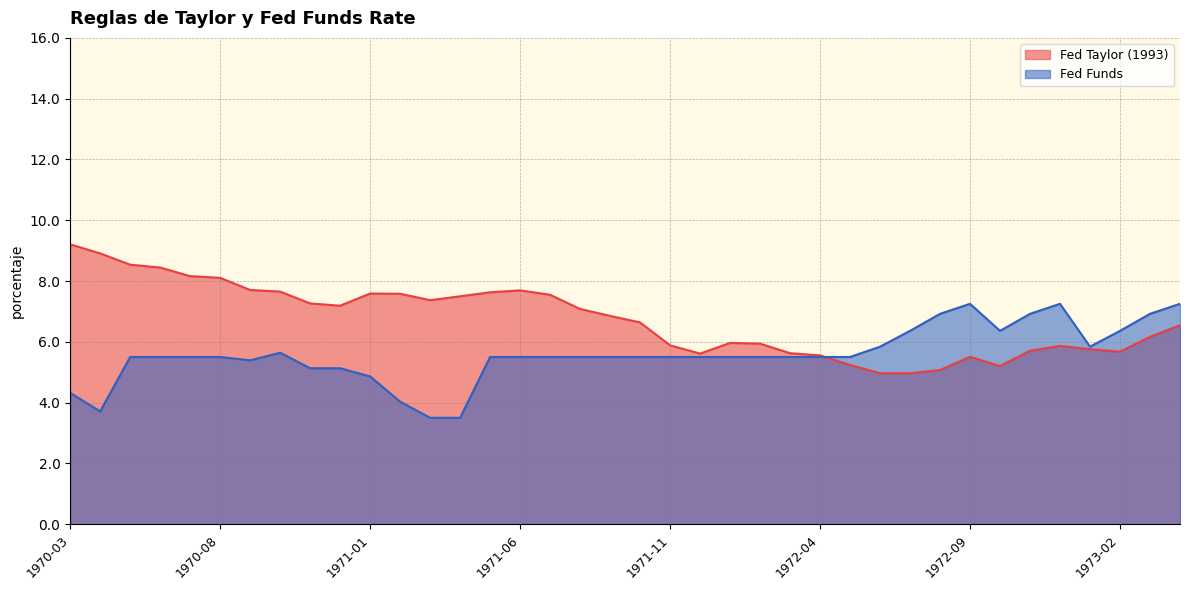

At which label does Fed Taylor (1993) first exceed 6?

1970-03